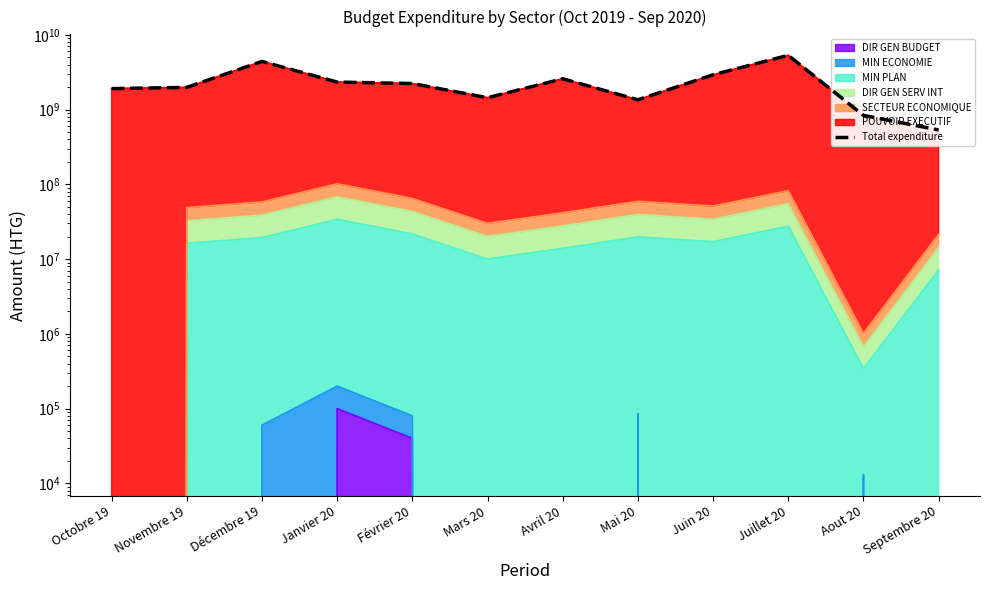

Is it true that the value at Octobre 19 is 1911618299.6?

True